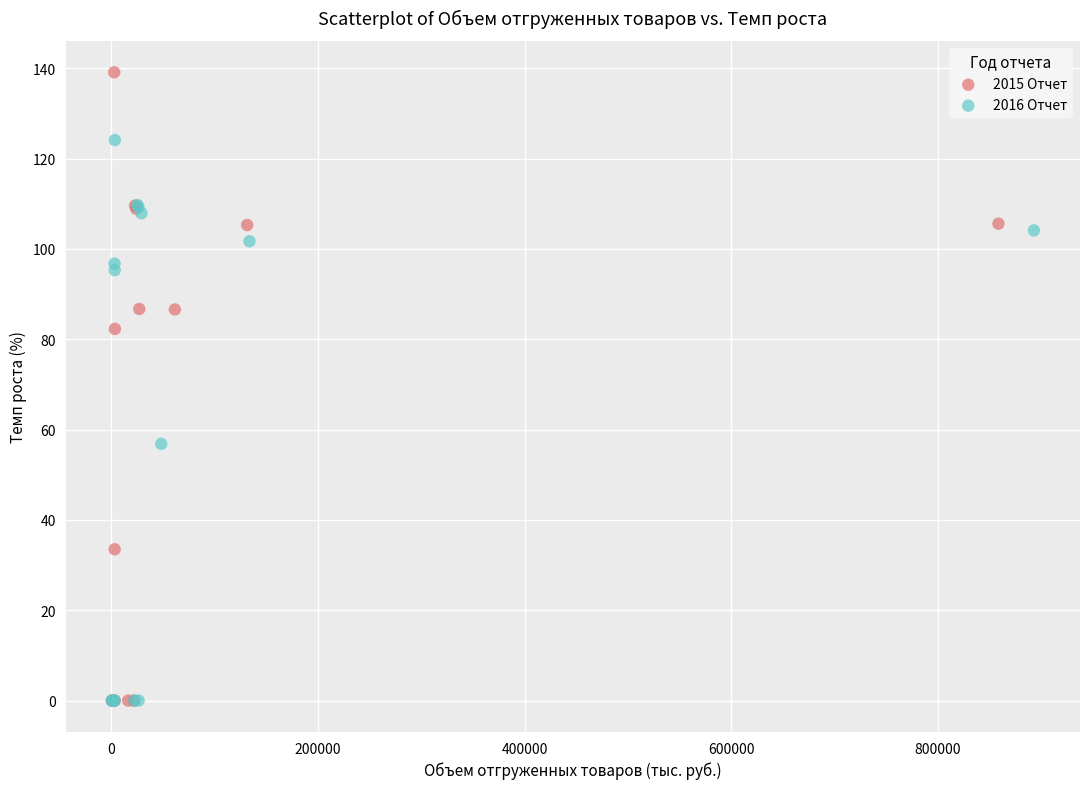

Which series has the largest Y range (max minus min)?

2015 Отчет